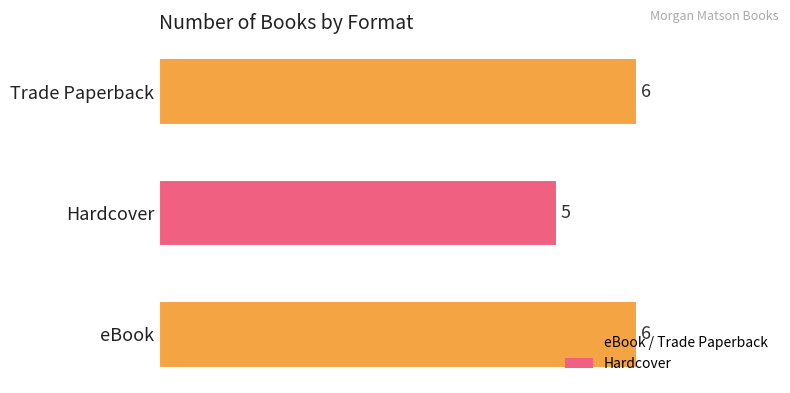

Approximately how many times larger is the value at eBook compared to Hardcover?

1.2